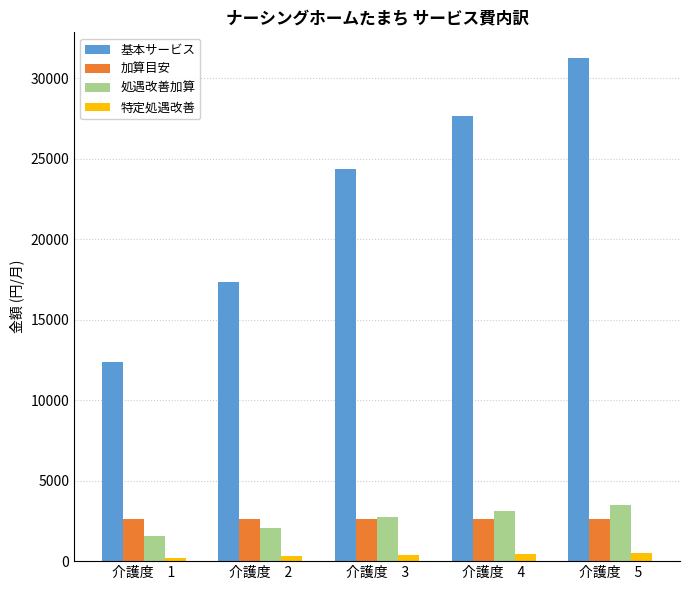

What is the sum of all 基本サービス values?

113103